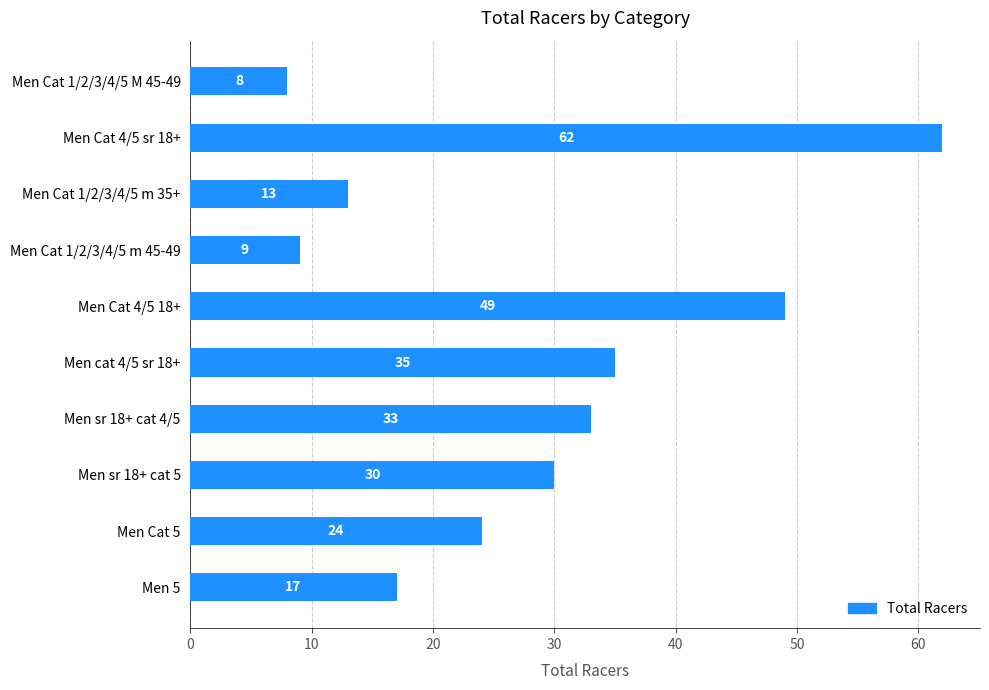

Rank the categories by value from lowest to highest.

Men Cat 1/2/3/4/5 M 45-49, Men Cat 1/2/3/4/5 m 45-49, Men Cat 1/2/3/4/5 m 35+, Men 5, Men Cat 5, Men sr 18+ cat 5, Men sr 18+ cat 4/5, Men cat 4/5 sr 18+, Men Cat 4/5 18+, Men Cat 4/5 sr 18+